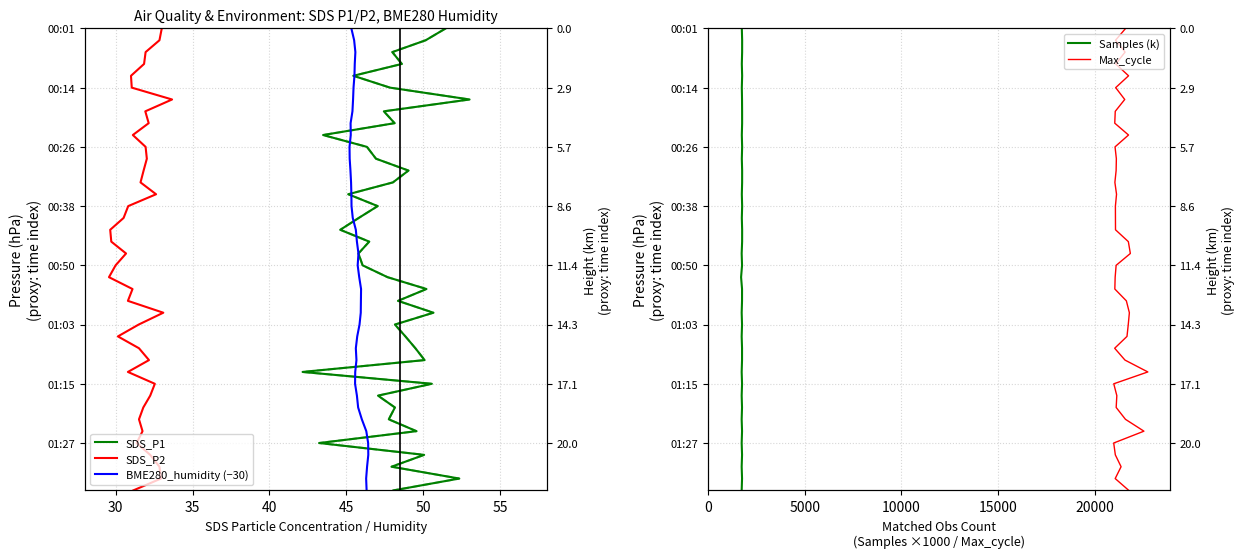

The value of Max_cycle at 23 is 11. True or false?

False